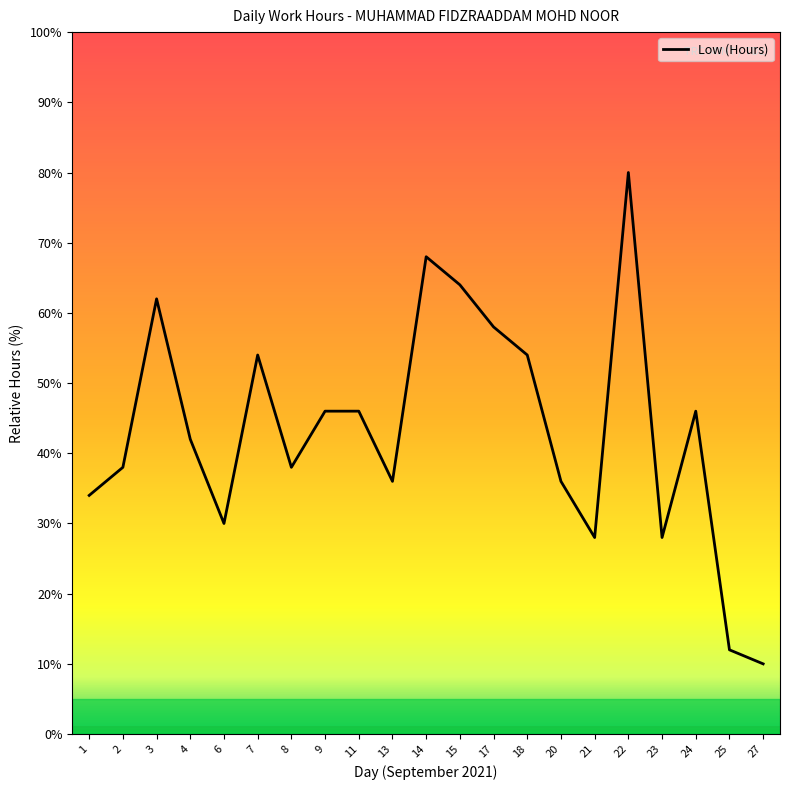

Read the value at 20.

36.0